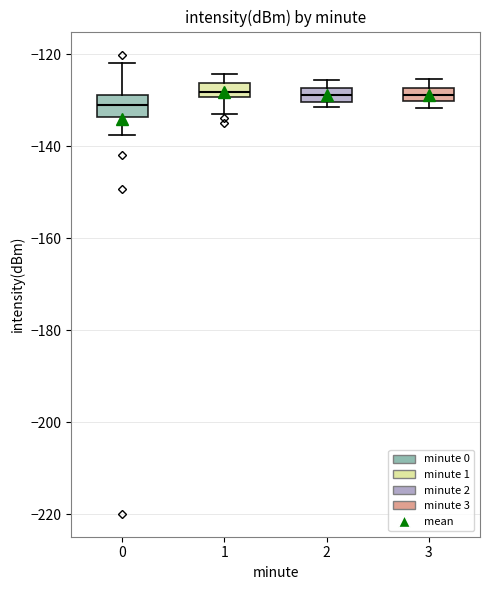

Where is the upper edge of the box at x = 1 on the y-axis? The values are not printed on the chart, so give them approximately, as read against the axis.

-126